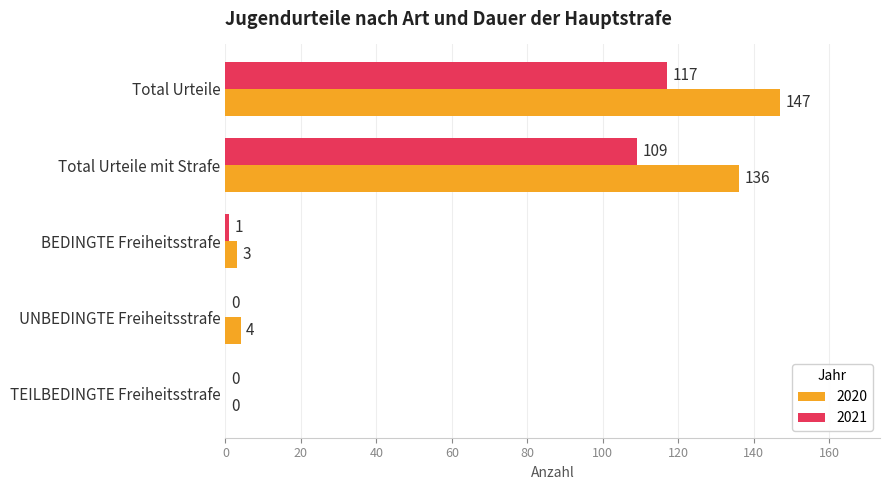

What is the sum of the 2020 values at BEDINGTE Freiheitsstrafe and TEILBEDINGTE Freiheitsstrafe?

3